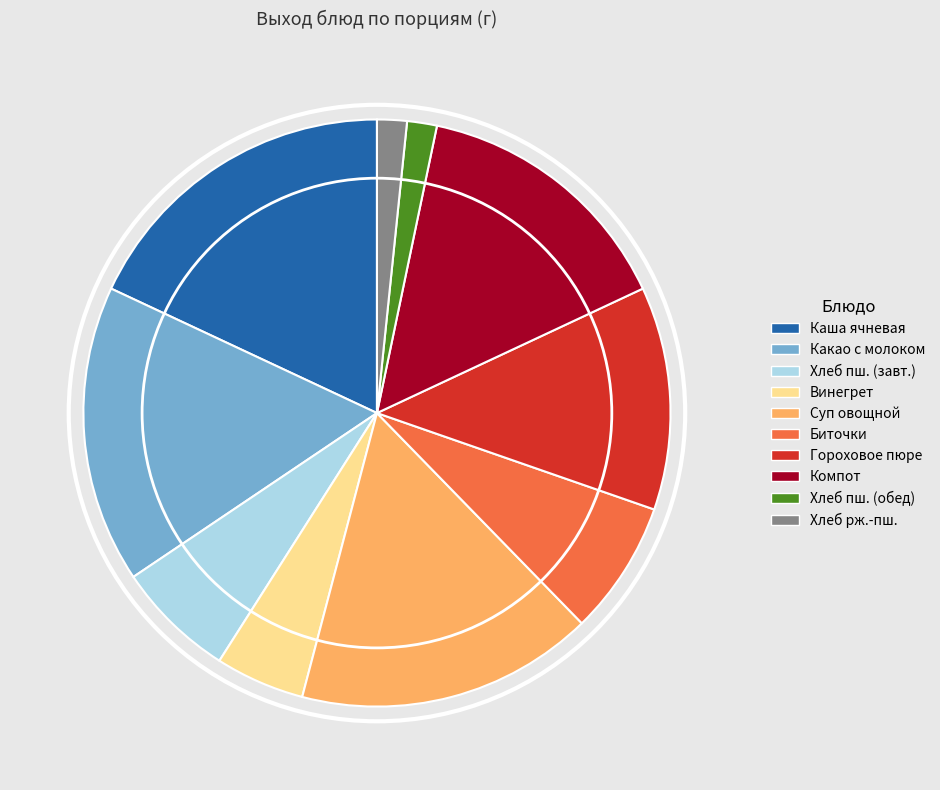

Which category has the biggest portion of the pie?

Каша молочная ячневая